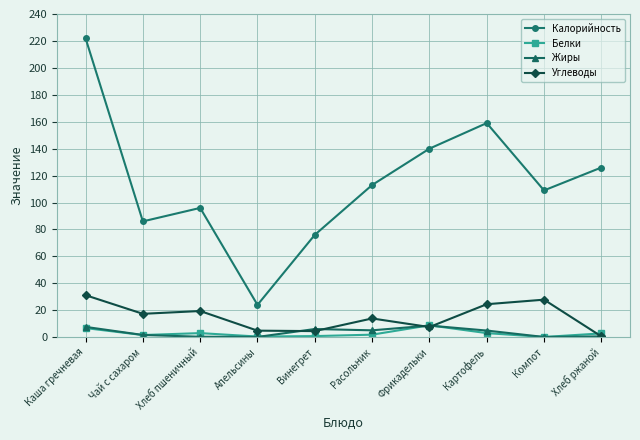

What is the label of the 8th point from the left?

Картофель